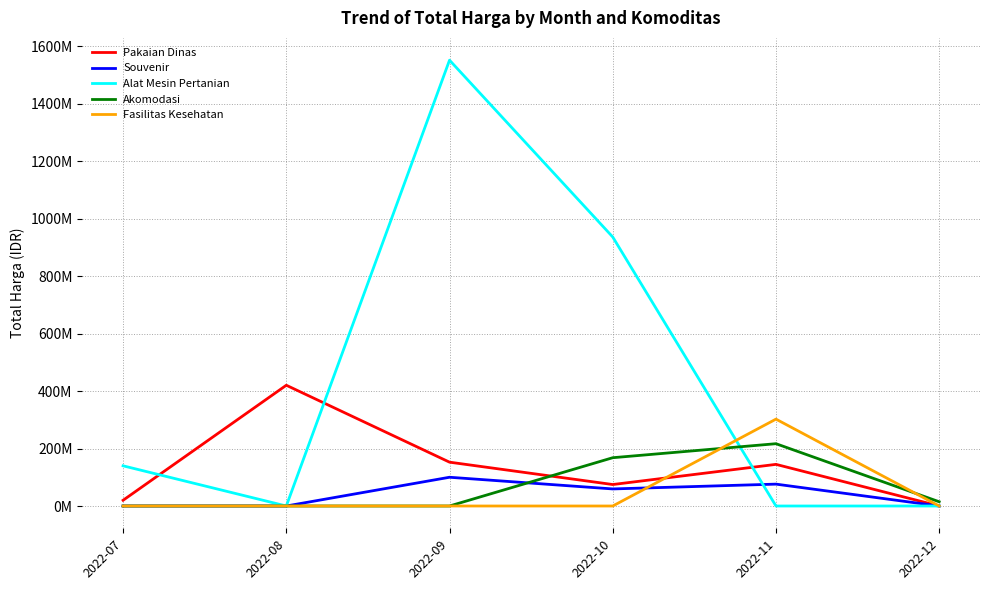

What are all the series names shown in the legend?

Pakaian Dinas, Souvenir, Alat Mesin Pertanian, Akomodasi, Fasilitas Kesehatan